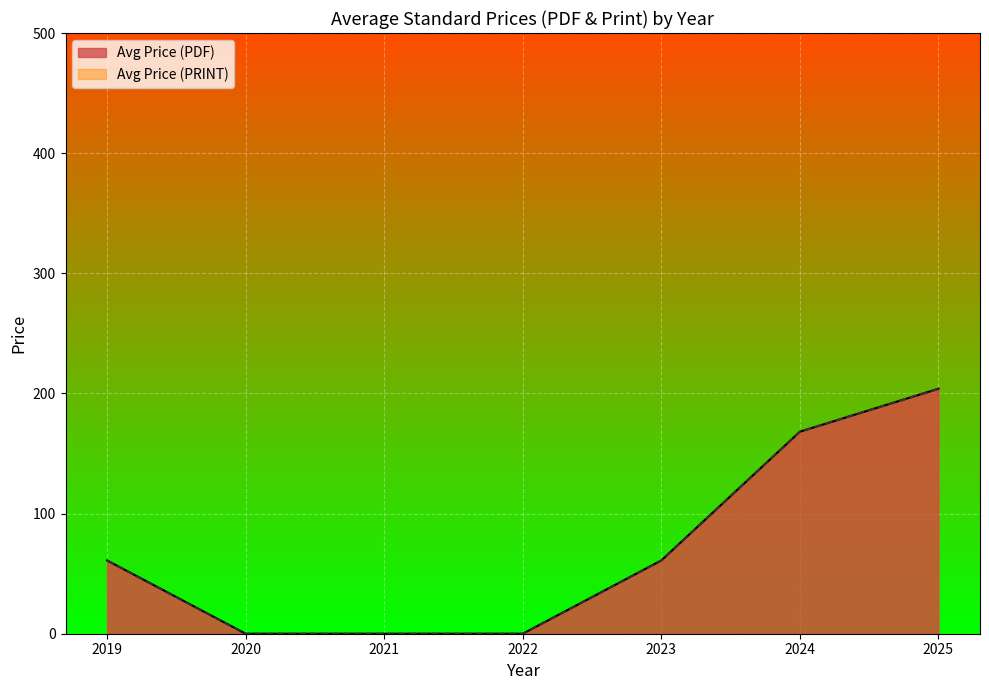

True or false: Avg Price (PDF) and Avg Price (PRINT) intersect in this chart.

False